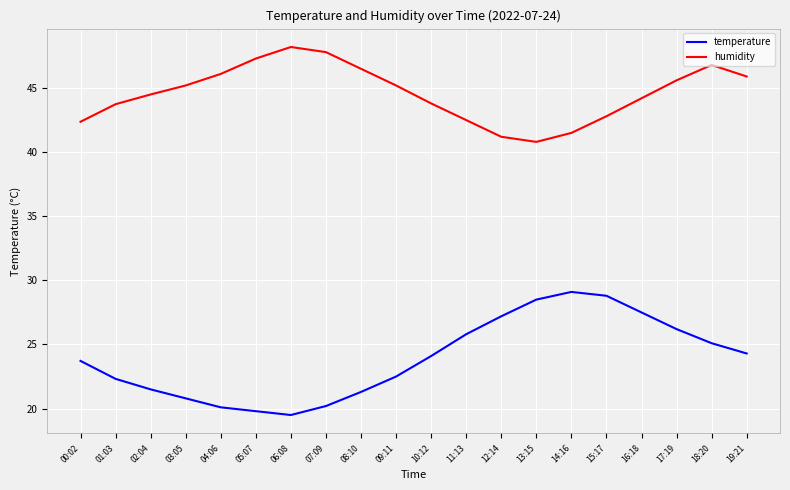

What position from the right is 05:07?

15